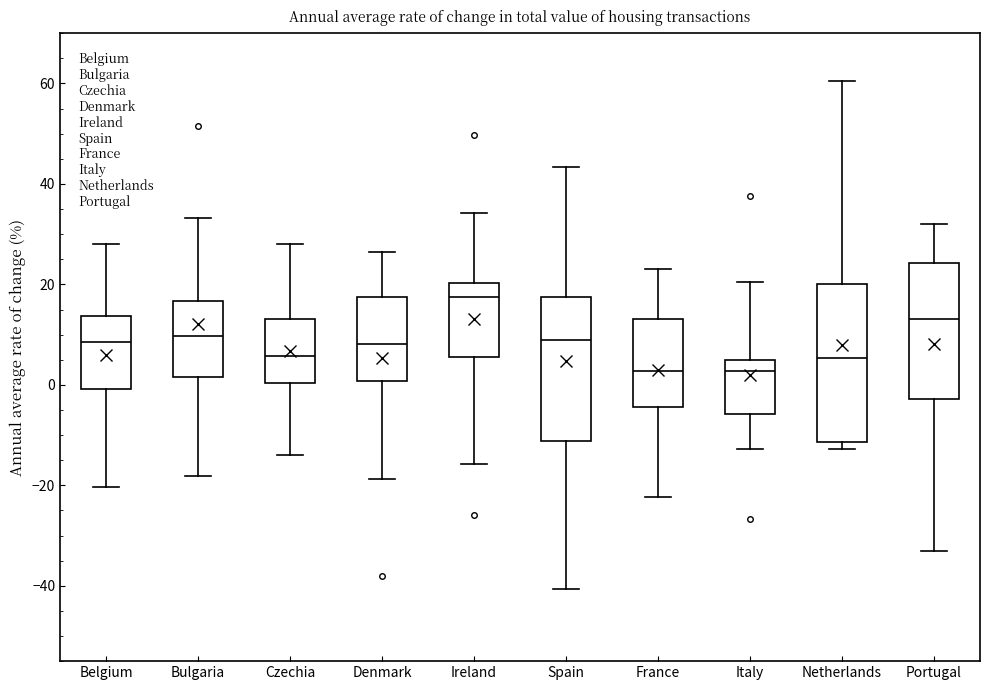

Reading left to right, read every box against the y-axis: the position of its median line, the range the box covers, and the ends of its whiskers. The values are not printed on the chart, so give them approximately, as read against the axis.

Belgium: median 8, box 0 to 14, whiskers -20 to 28
Bulgaria: median 10, box 2 to 16, whiskers -18 to 34
Czechia: median 6, box 0 to 14, whiskers -14 to 28
Denmark: median 8, box 0 to 18, whiskers -18 to 26
Ireland: median 18, box 6 to 20, whiskers -16 to 34
Spain: median 8, box -12 to 18, whiskers -40 to 44
France: median 2, box -4 to 14, whiskers -22 to 24
Italy: median 2, box -6 to 6, whiskers -12 to 20
Netherlands: median 6, box -12 to 20, whiskers -12 (just below the box's lower edge) to 60
Portugal: median 14, box -2 to 24, whiskers -34 to 32